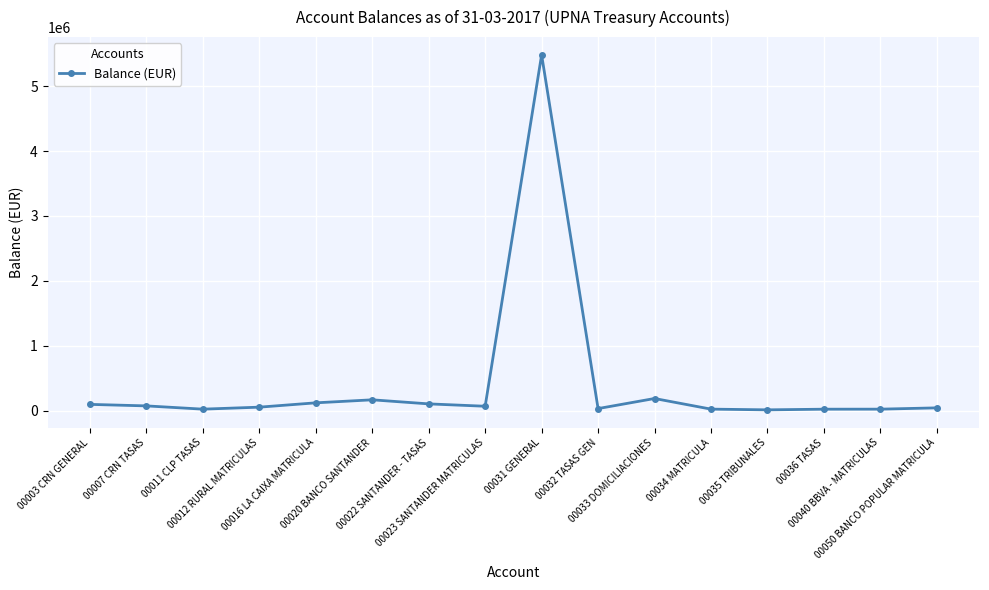

True or false: the data shows 40992.1 at 00050 BANCO POPULAR MATRICULA.

True